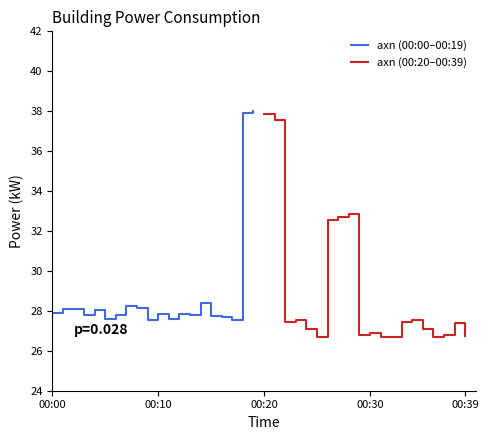

The value of axn (00:00–00:19) at 00:00 is 27.9. True or false?

True